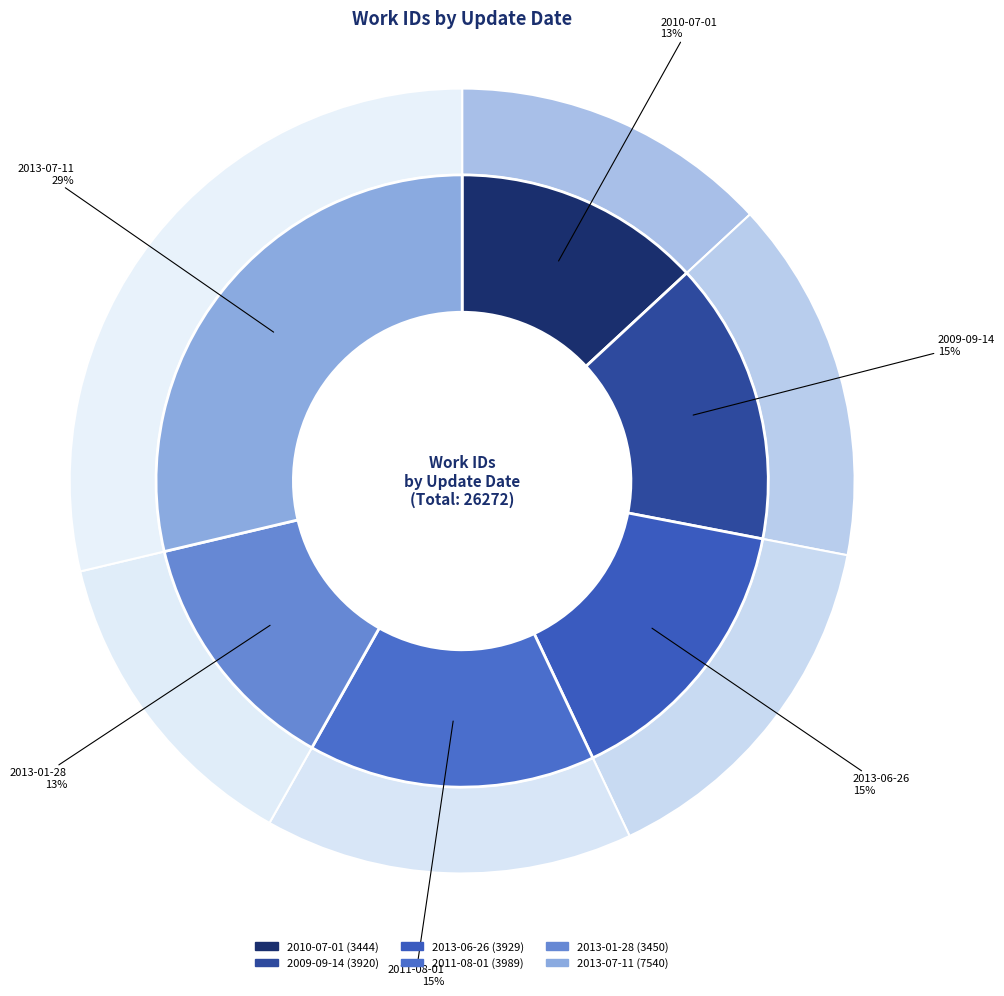

Does 2013-07-11 account for over 50% of the chart?

No